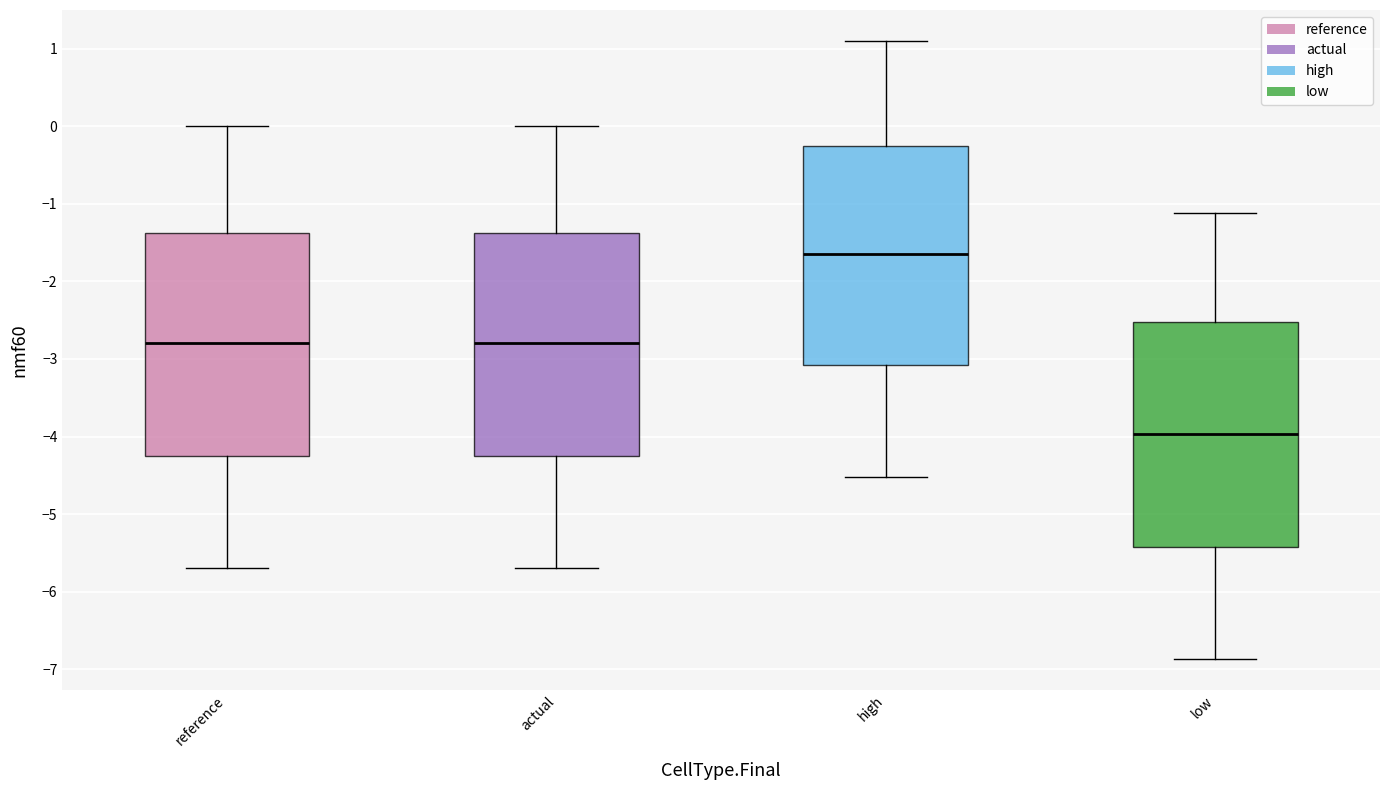

Which box's median line is the highest?

high